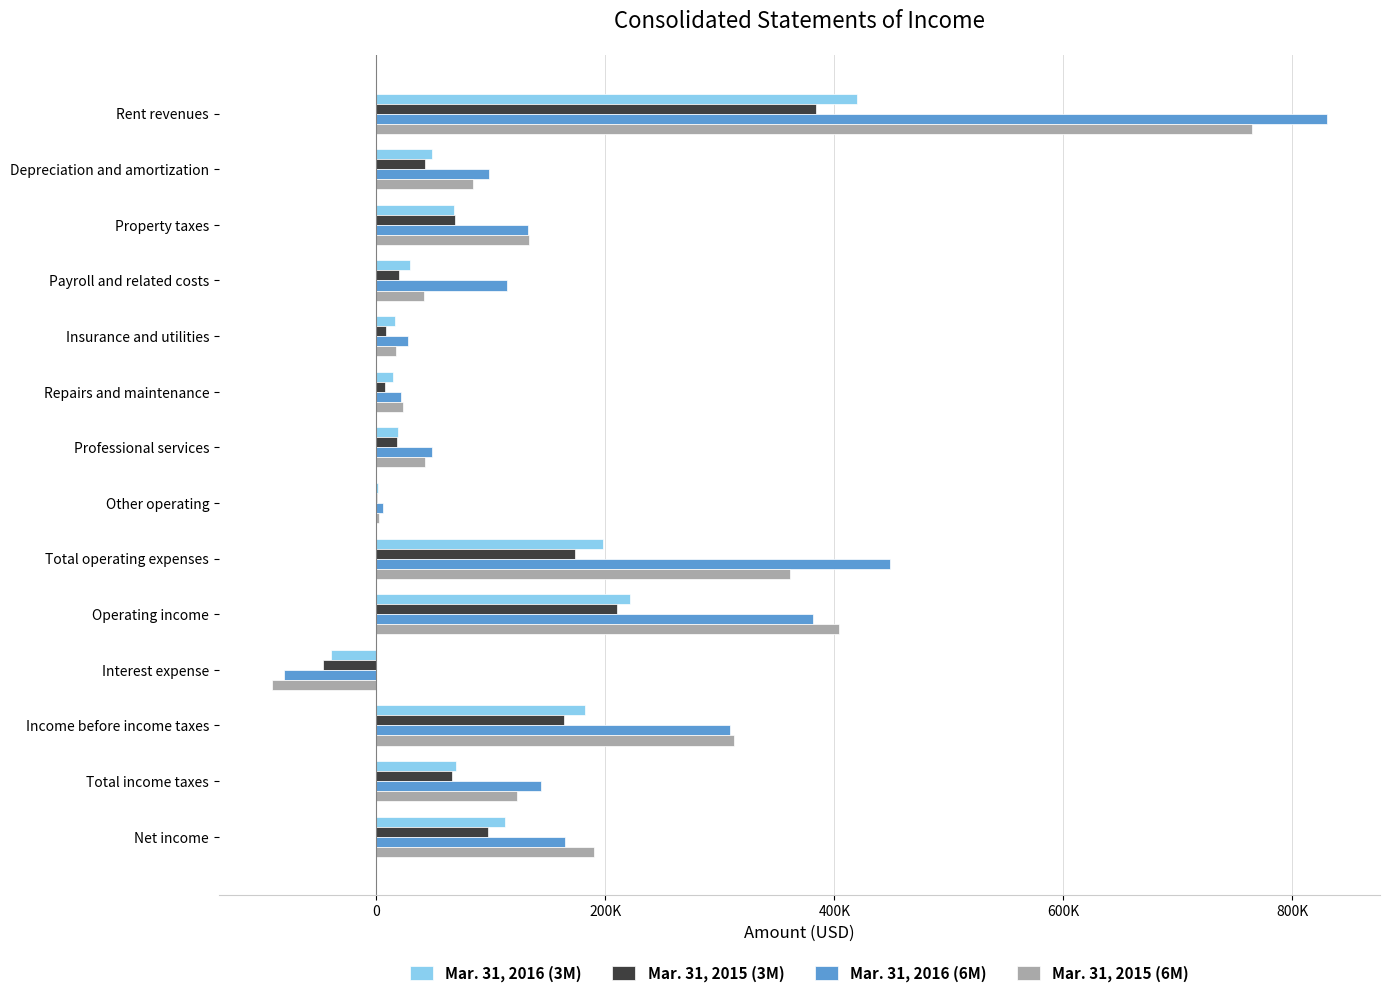

How many groups of bars are there?

14